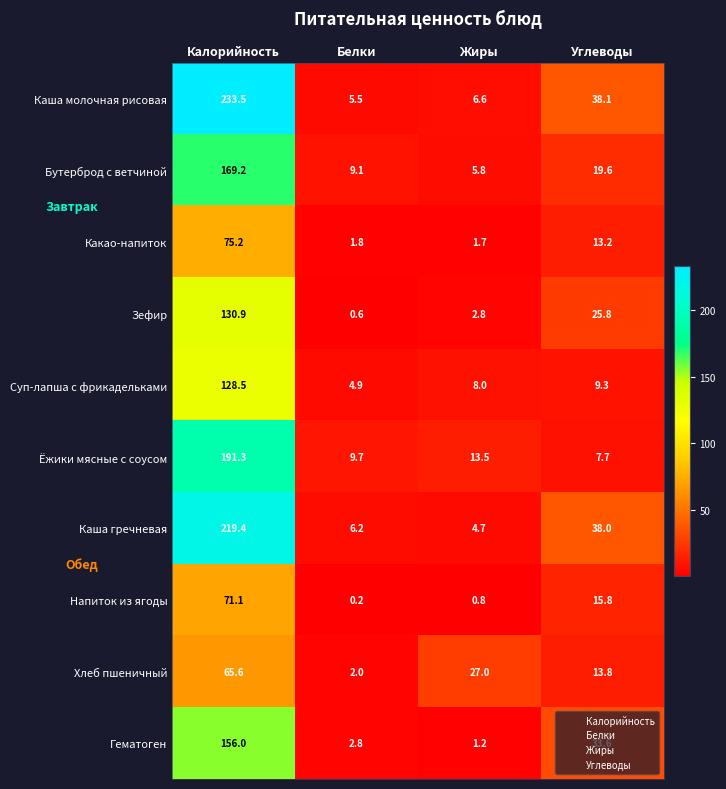

True or false: Какао-напиток has a value of 3.4 at Углеводы.

False